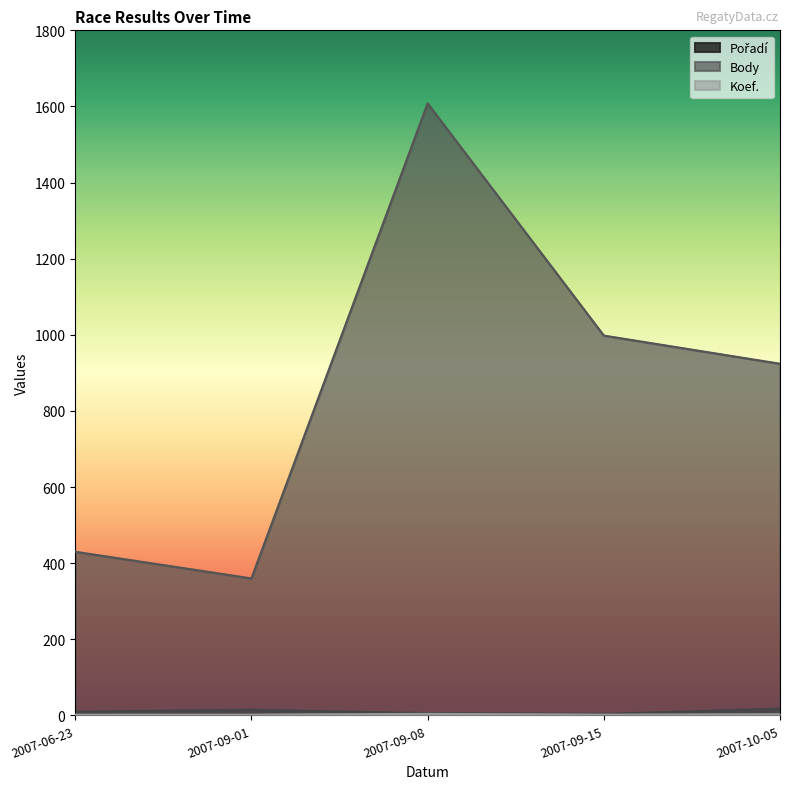

In Body, how many points are lower than both neighbors (excluding endpoints)?

1